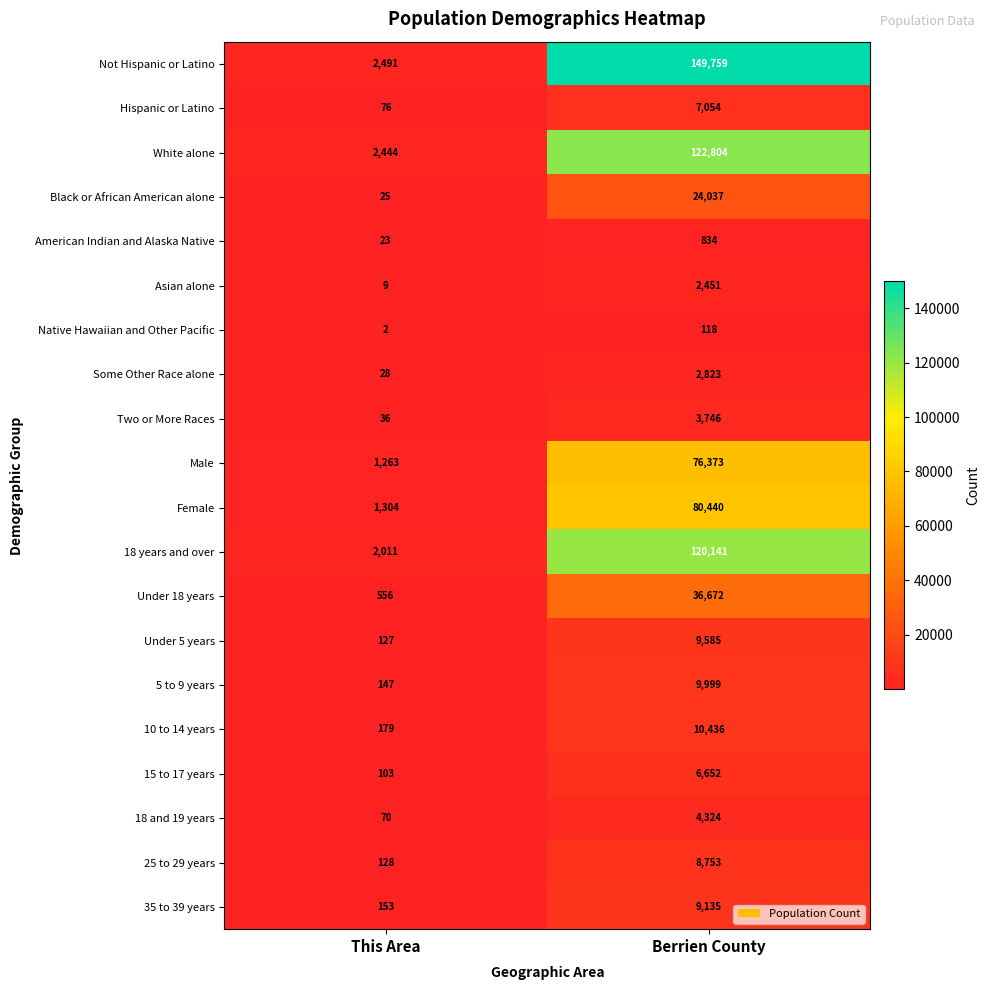

Count the number of categories in the chart.

2